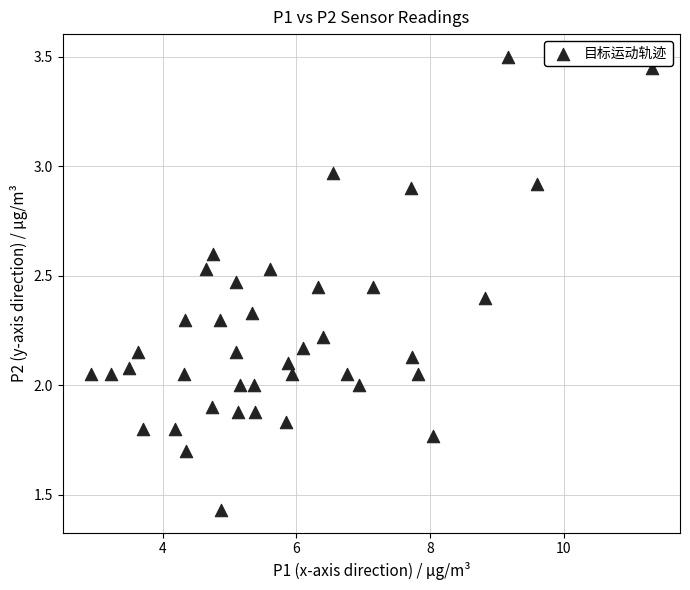

What is the range of X values (max minus min)?

8.4